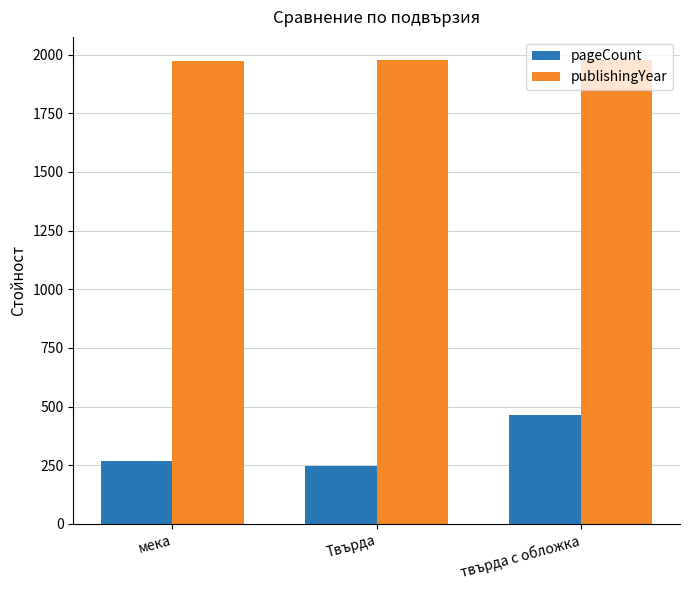

How many data points does each series have?

3